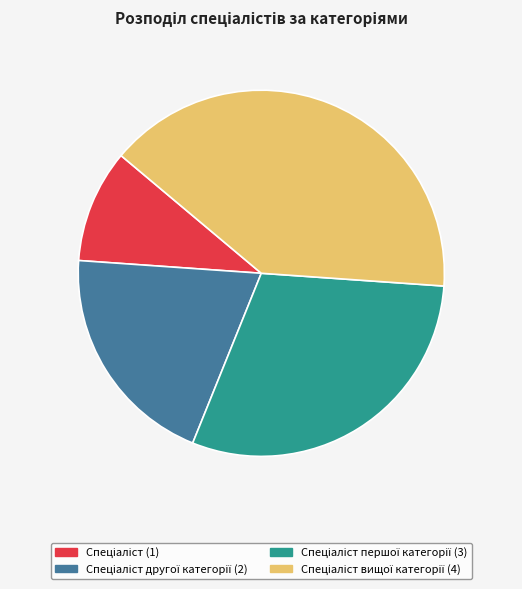

Is there a majority slice in this chart?

No